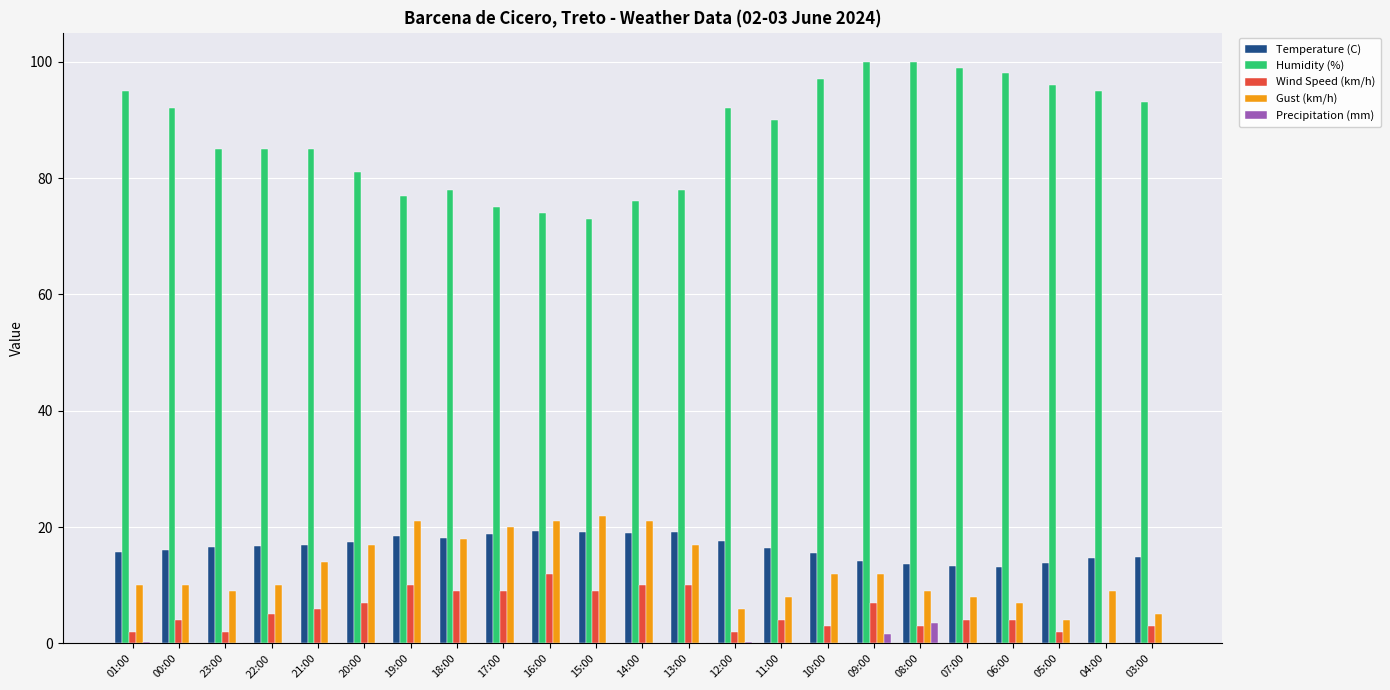

What is the sum of the Wind Speed (km/h) values at 00:00 and 22:00?

9.0